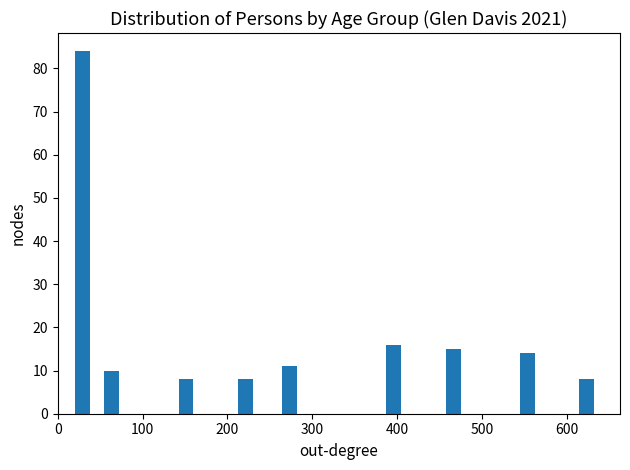

Around what value on the x-axis is the tallest bar? Give the approximate position of its centre, as read against the axis.

30